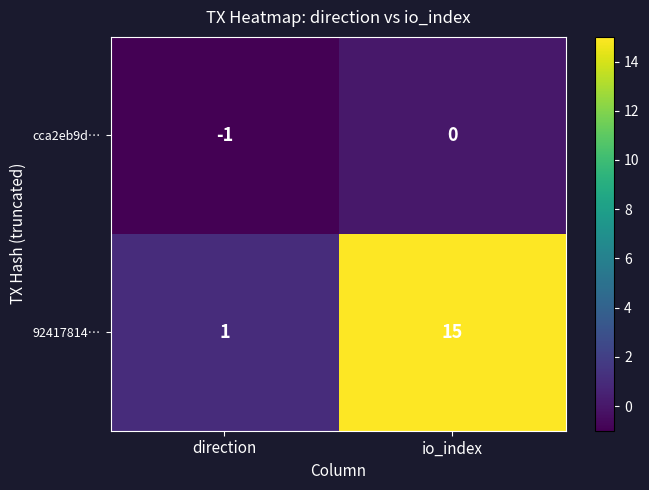

At how many categories does at least one series exceed 11?

1